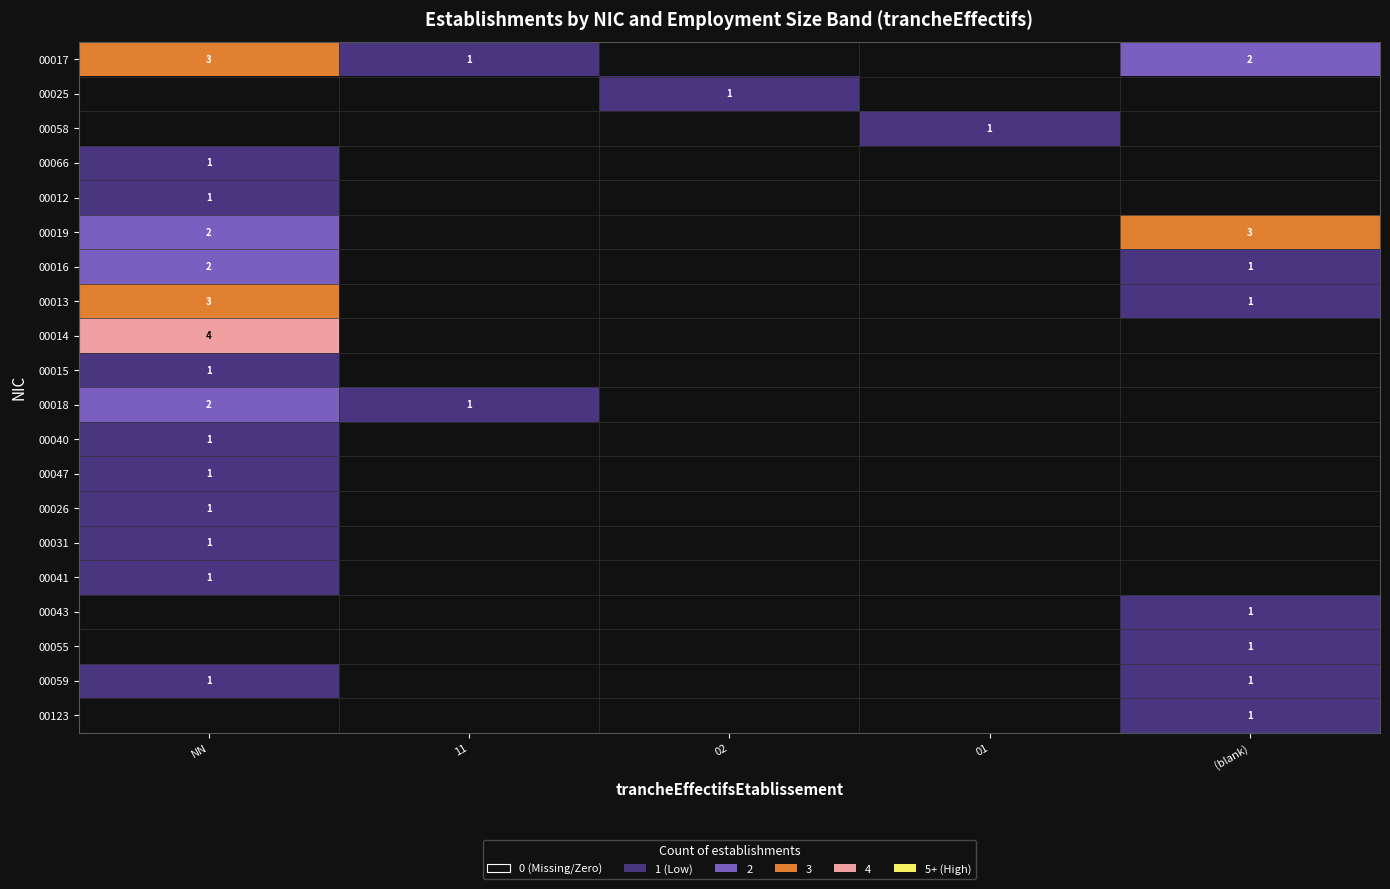

Is it true that 00019 equals 3 at (blank)?

True